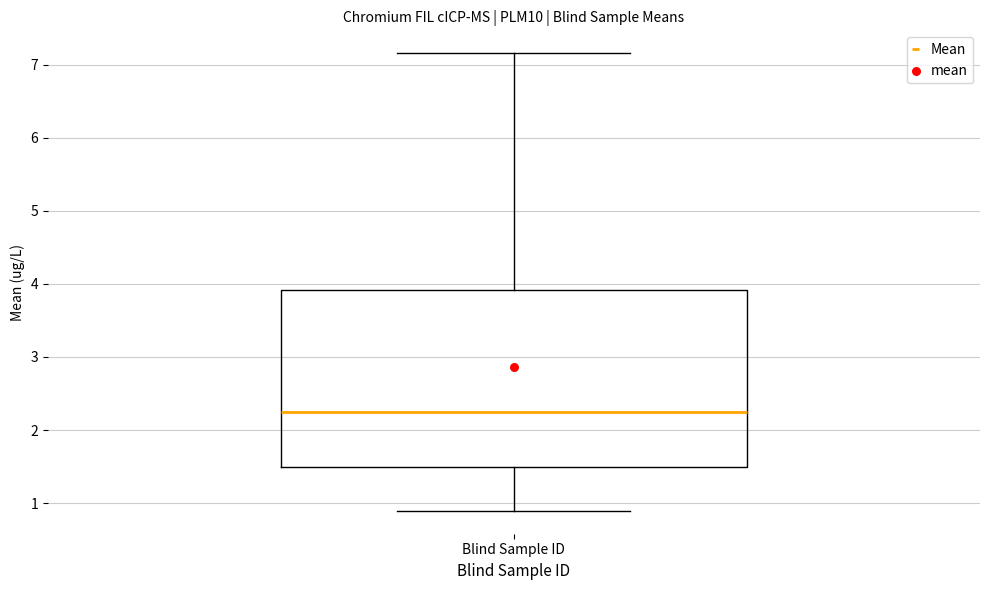

Transcribe this box plot: give where the median line is, the range the box spans, and where the two whiskers end, as read against the y-axis. The values are not printed on the chart, so give them approximately, as read against the axis.

median 2.3, box 1.5 to 3.9, whiskers 0.9 to 7.2